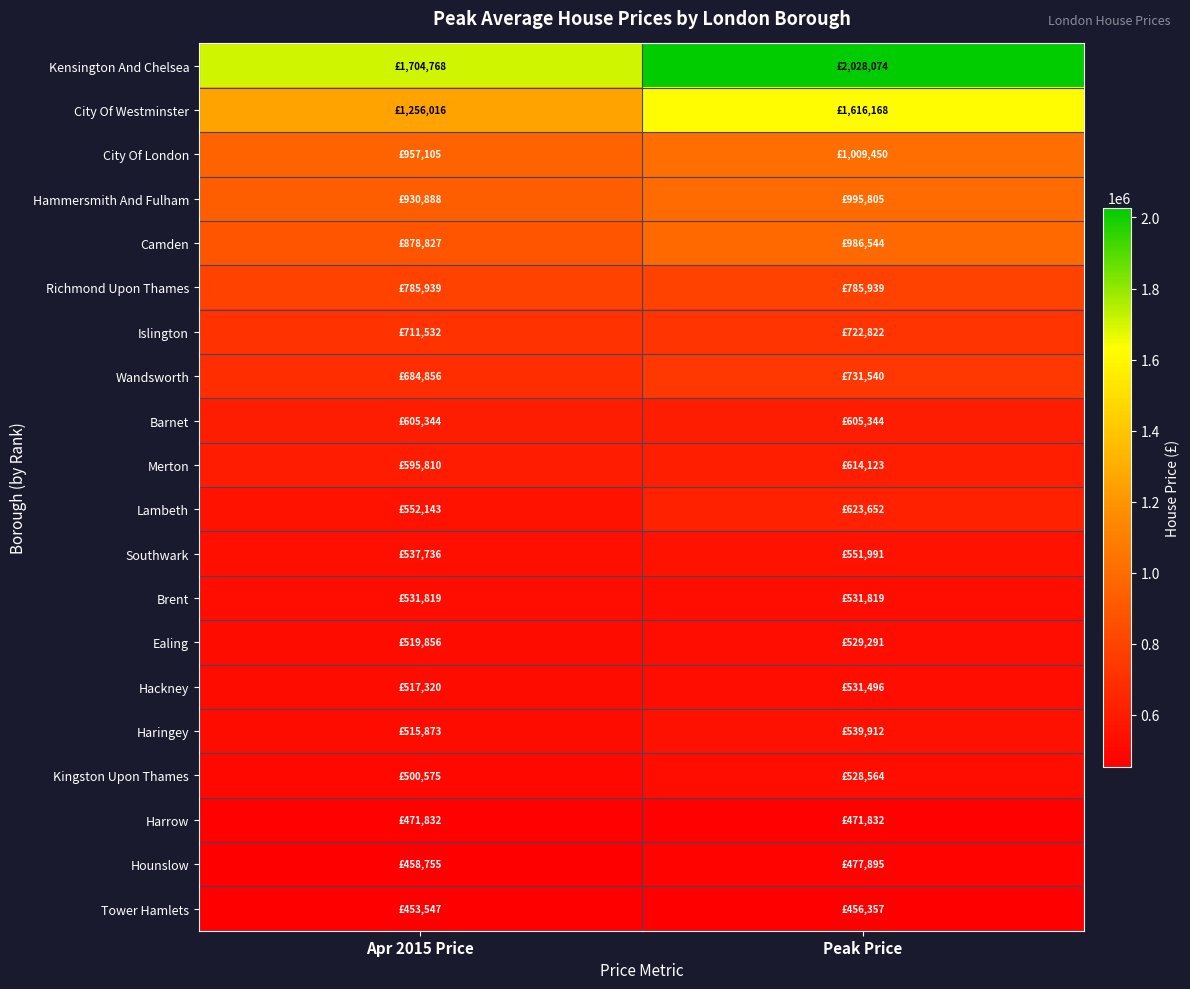

What is the spread (max minus min) of values at Apr 2015 Price?

1251221